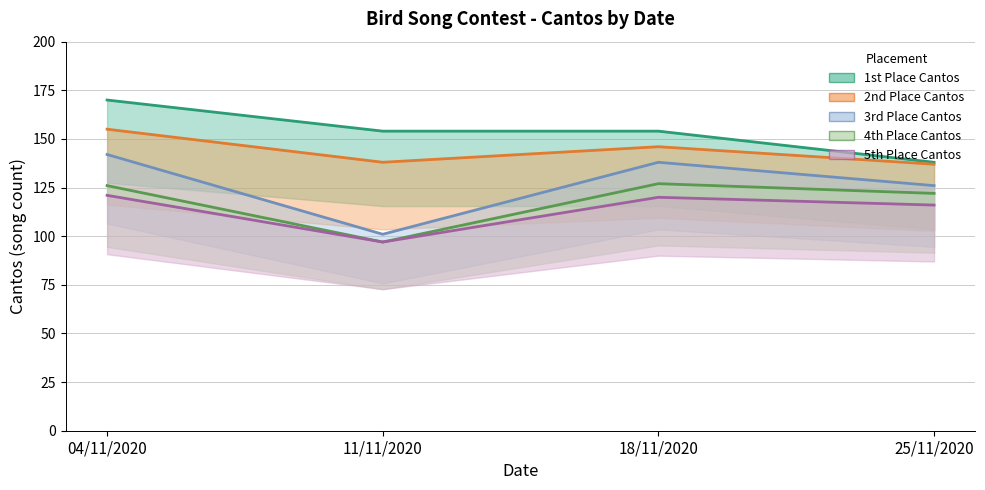

The 5th Place Cantos series shows 177 at 18/11/2020. True or false?

False